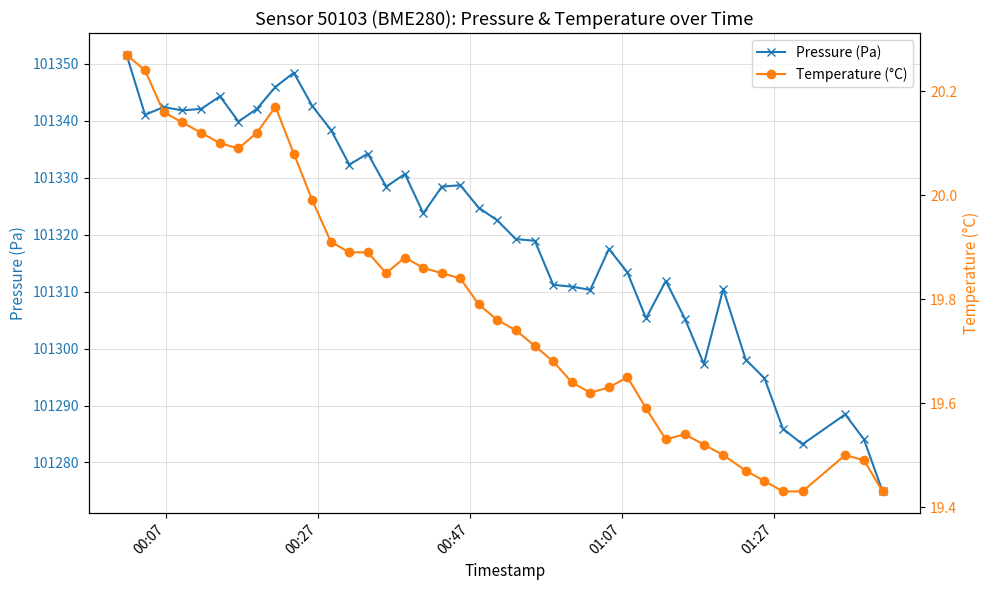

Does the chart have visible grid lines?

Yes